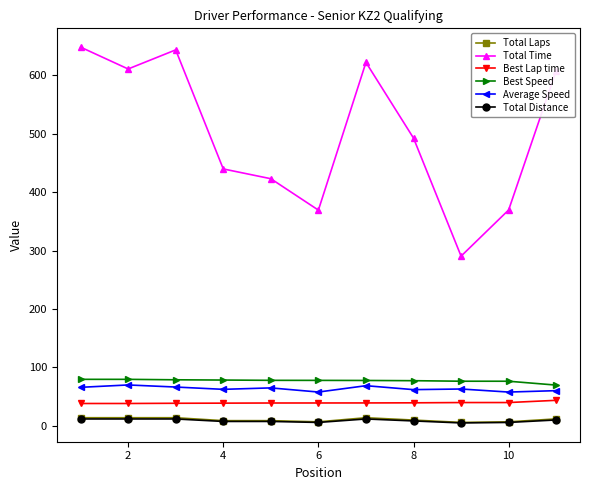

How many lines are shown in the chart?

6